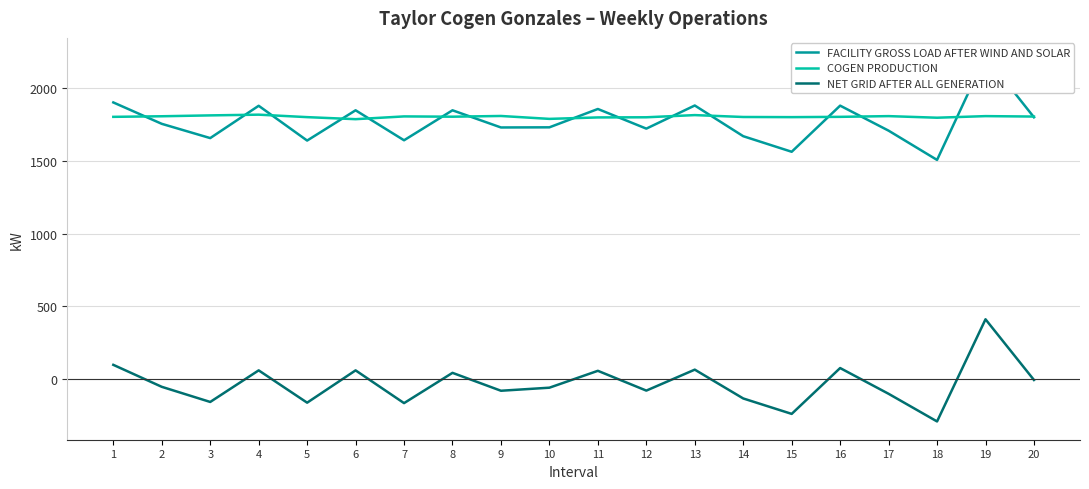

What is the total value across all series at 19?

4440